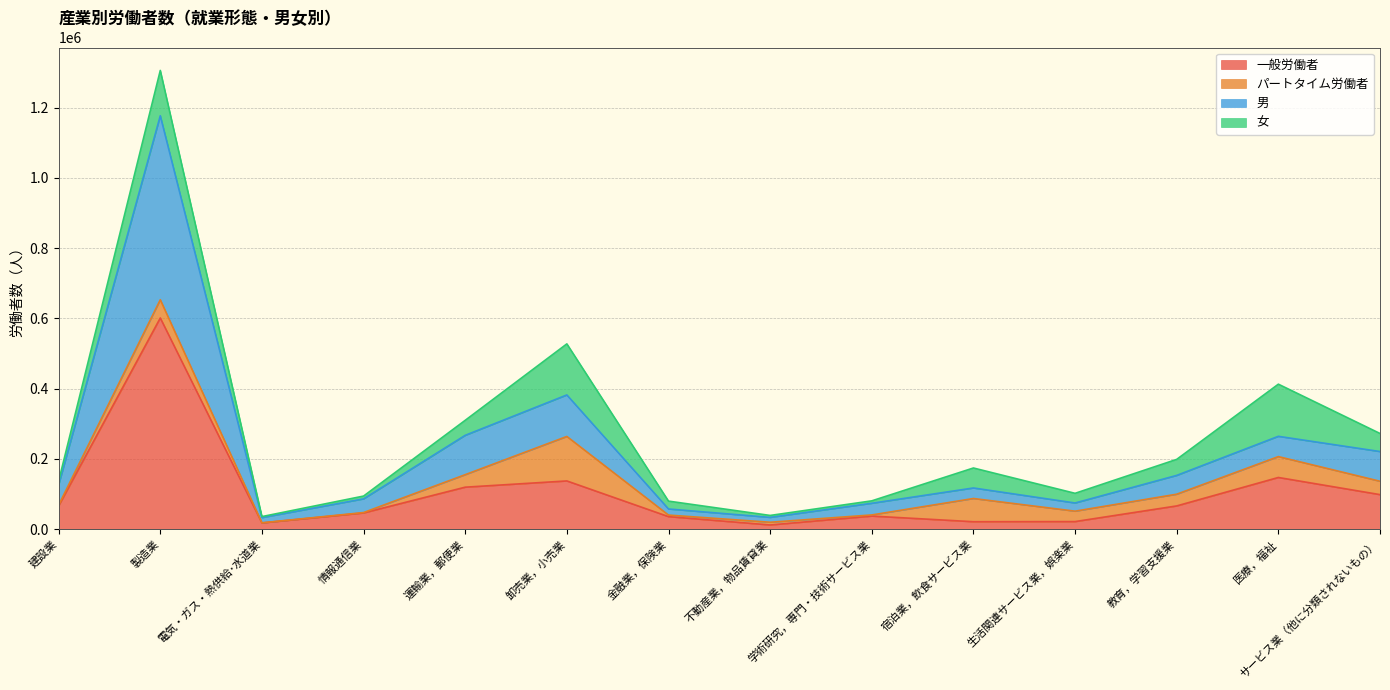

What is the difference between the highest and lowest values at 運輸業，郵便業?

147635